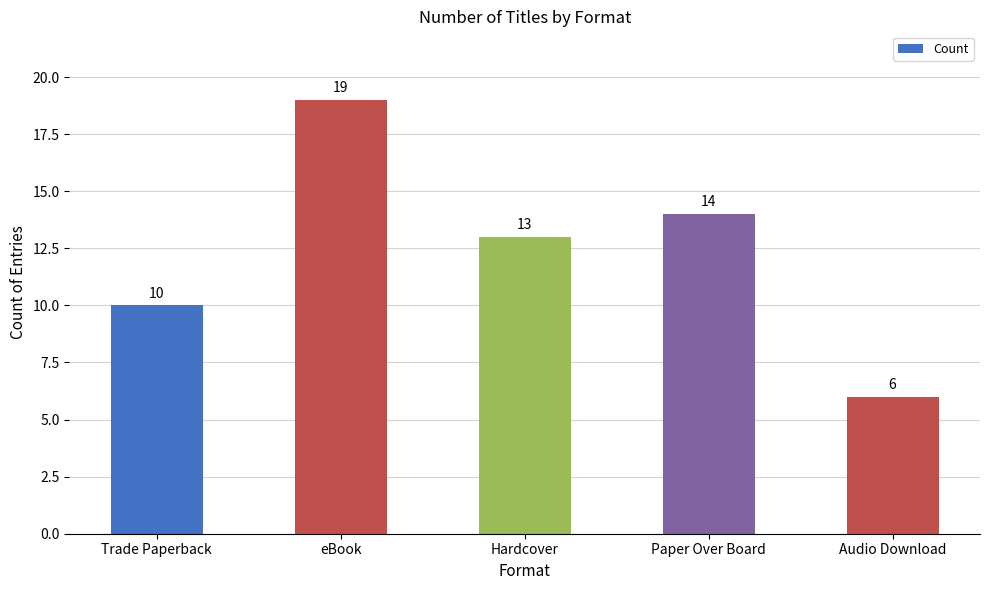

Is it true that the value at Hardcover is 13?

True